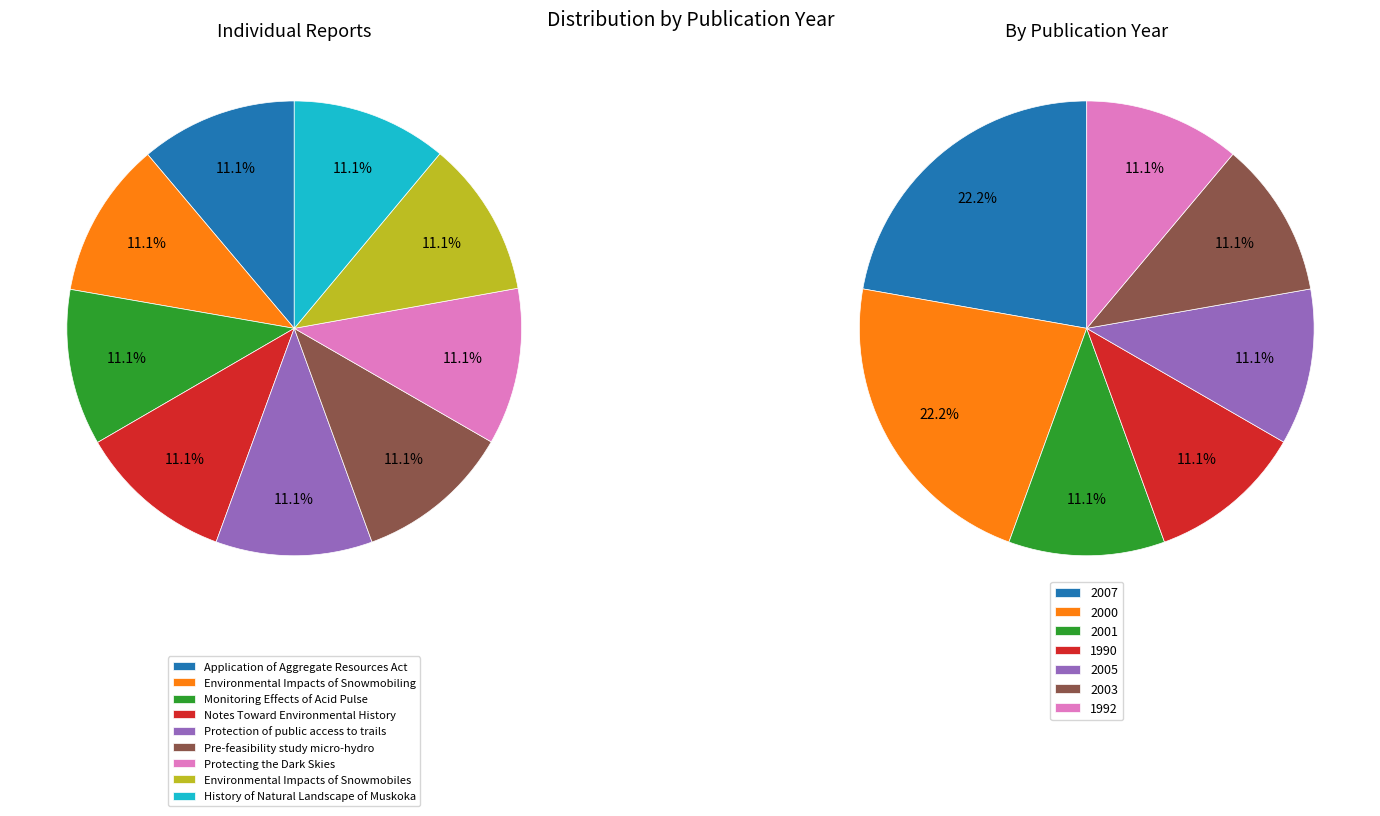

Which has a higher value, Application of Aggregate Resources Act or Notes Toward Environmental History?

Application of Aggregate Resources Act